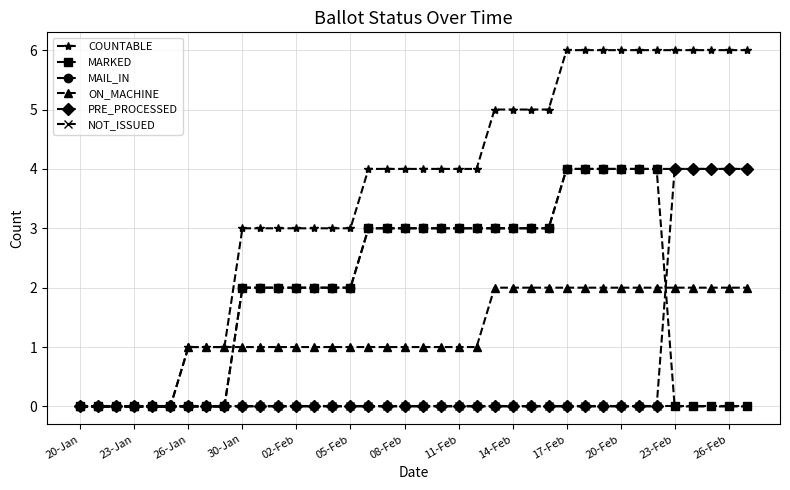

Reading left to right, transcribe all the data shown in this chart.

COUNTABLE: 0	0	0	0	0	0	1	1	1	3	3	3	3	3	3	3	4	4	4	4	4	4	4	5	5	5	5	6	6	6	6	6	6	6	6	6	6	6
MARKED: 0	0	0	0	0	0	0	0	0	2	2	2	2	2	2	2	3	3	3	3	3	3	3	3	3	3	3	4	4	4	4	4	4	0	0	0	0	0
MAIL_IN: 0	0	0	0	0	0	0	0	0	2	2	2	2	2	2	2	3	3	3	3	3	3	3	3	3	3	3	4	4	4	4	4	4	4	4	4	4	4
ON_MACHINE: 0	0	0	0	0	0	1	1	1	1	1	1	1	1	1	1	1	1	1	1	1	1	1	2	2	2	2	2	2	2	2	2	2	2	2	2	2	2
PRE_PROCESSED: 0	0	0	0	0	0	0	0	0	0	0	0	0	0	0	0	0	0	0	0	0	0	0	0	0	0	0	0	0	0	0	0	0	4	4	4	4	4
NOT_ISSUED: 0	0	0	0	0	0	0	0	0	0	0	0	0	0	0	0	0	0	0	0	0	0	0	0	0	0	0	0	0	0	0	0	0	0	0	0	0	0